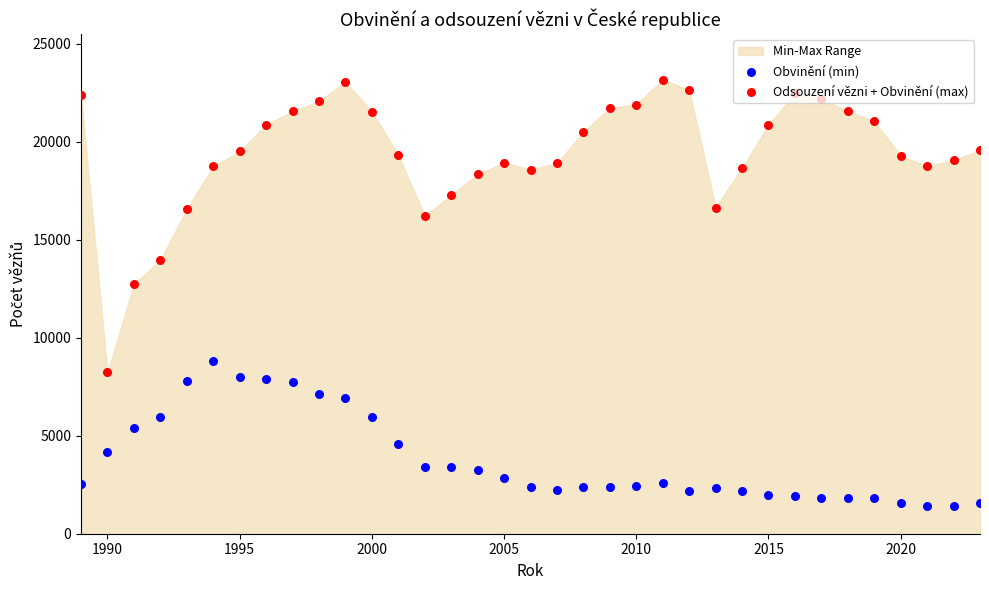

At how many categories does at least one series exceed 23132?

1